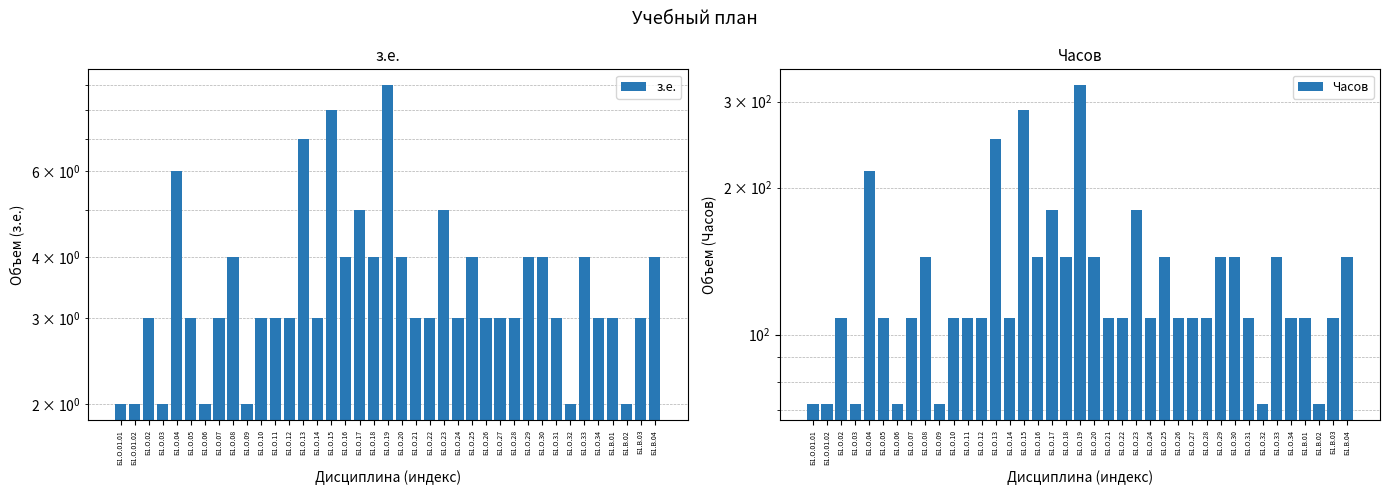

Is it true that з.е. equals 4 at Б1.О.18?

True